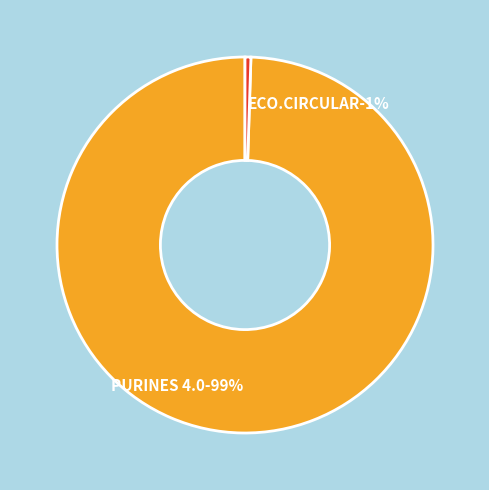

To the nearest percent, what is the average slice percentage?

50%